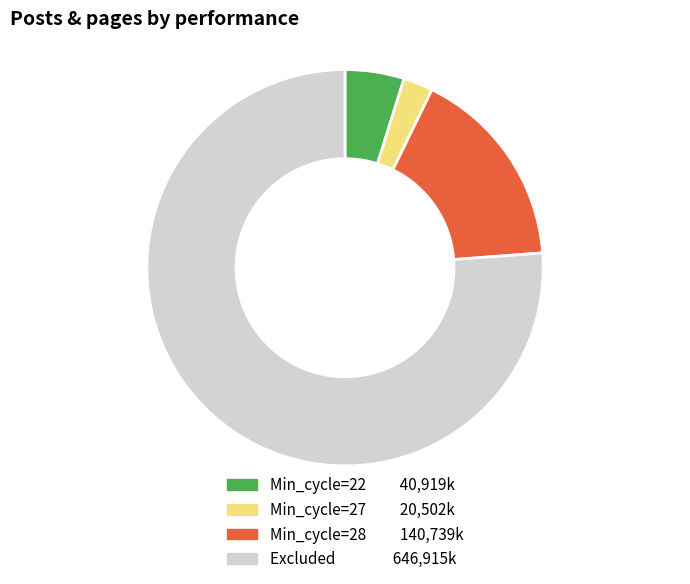

How many segments does this pie chart have?

4